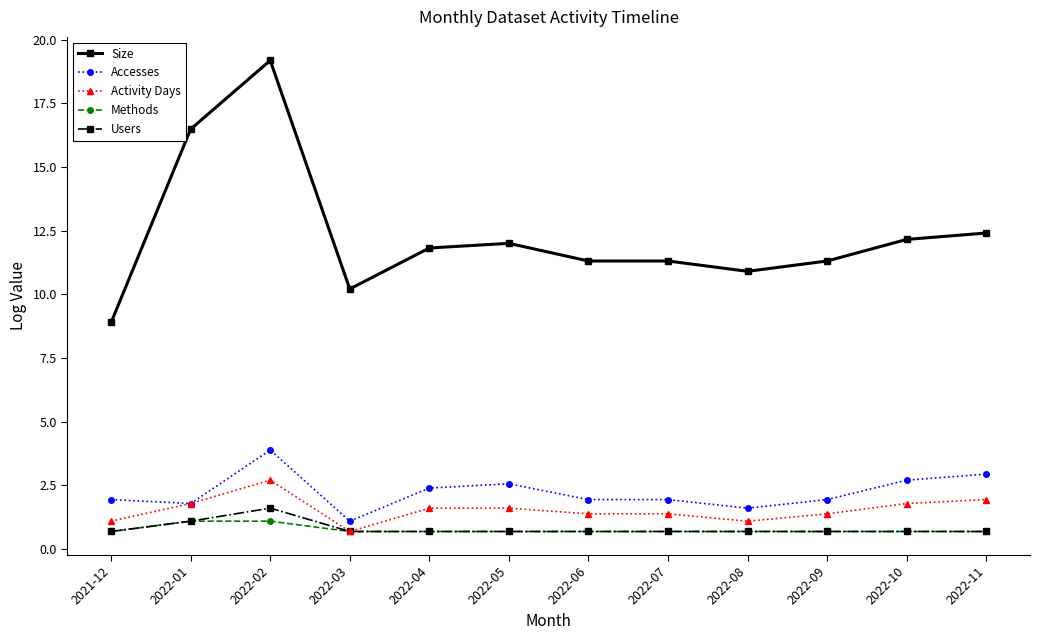

True or false: Accesses and Users cross at least once.

False